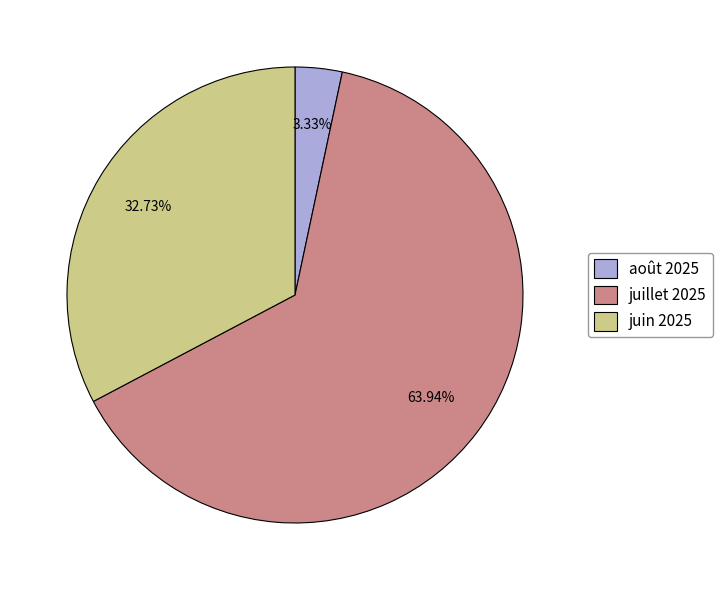

Approximately how many times larger is the value at juin 2025 compared to août 2025?

9.8